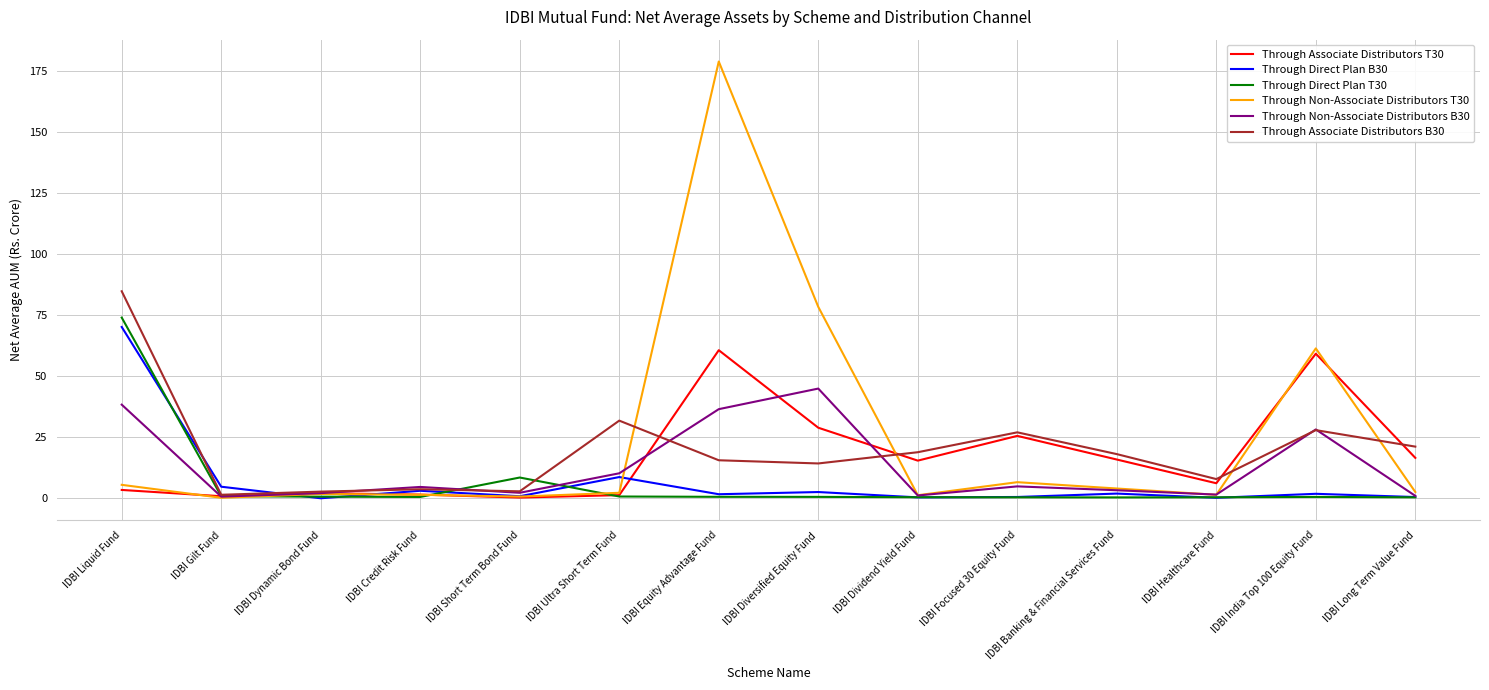

What is the spread (max minus min) of values at IDBI Equity Advantage Fund?

178.1